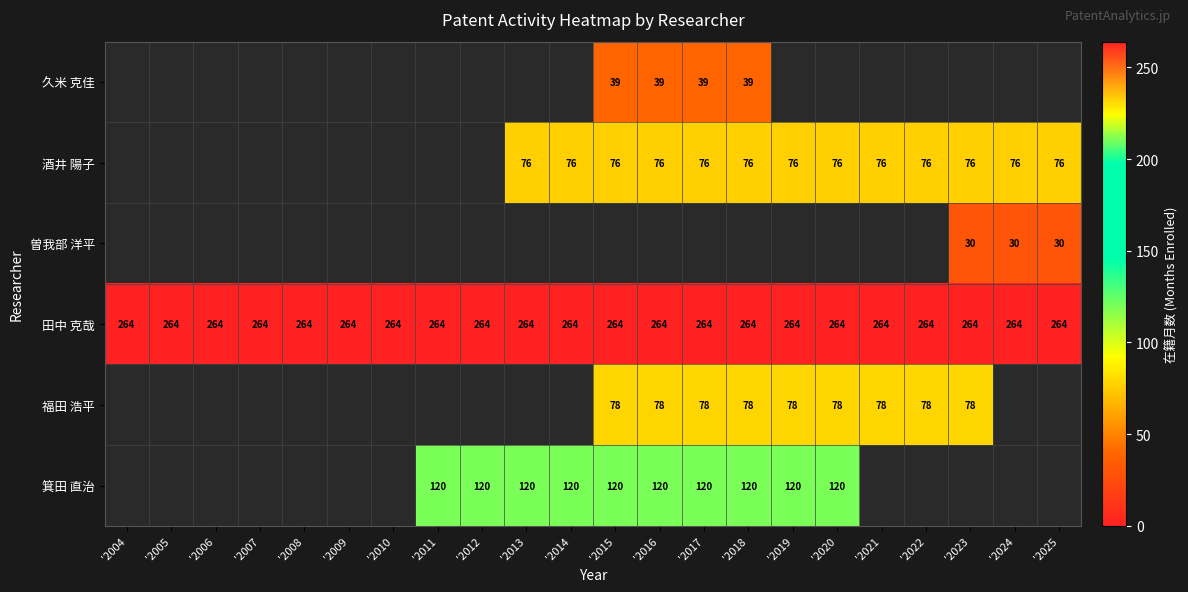

True or false: 酒井 陽子 has a value of 76 at '2020.

True